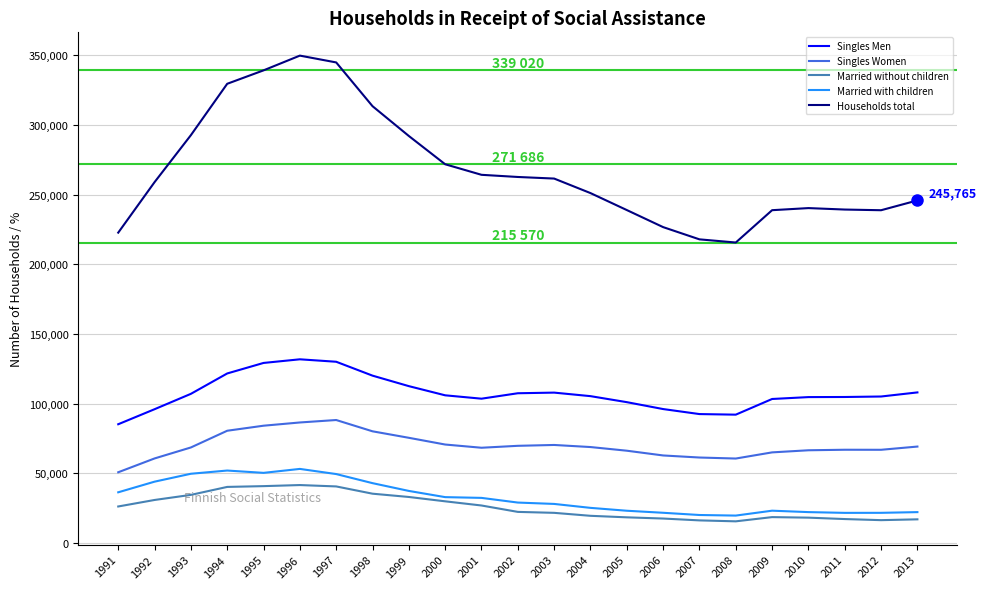

The value of Married with children at 1999 is 65907. True or false?

False